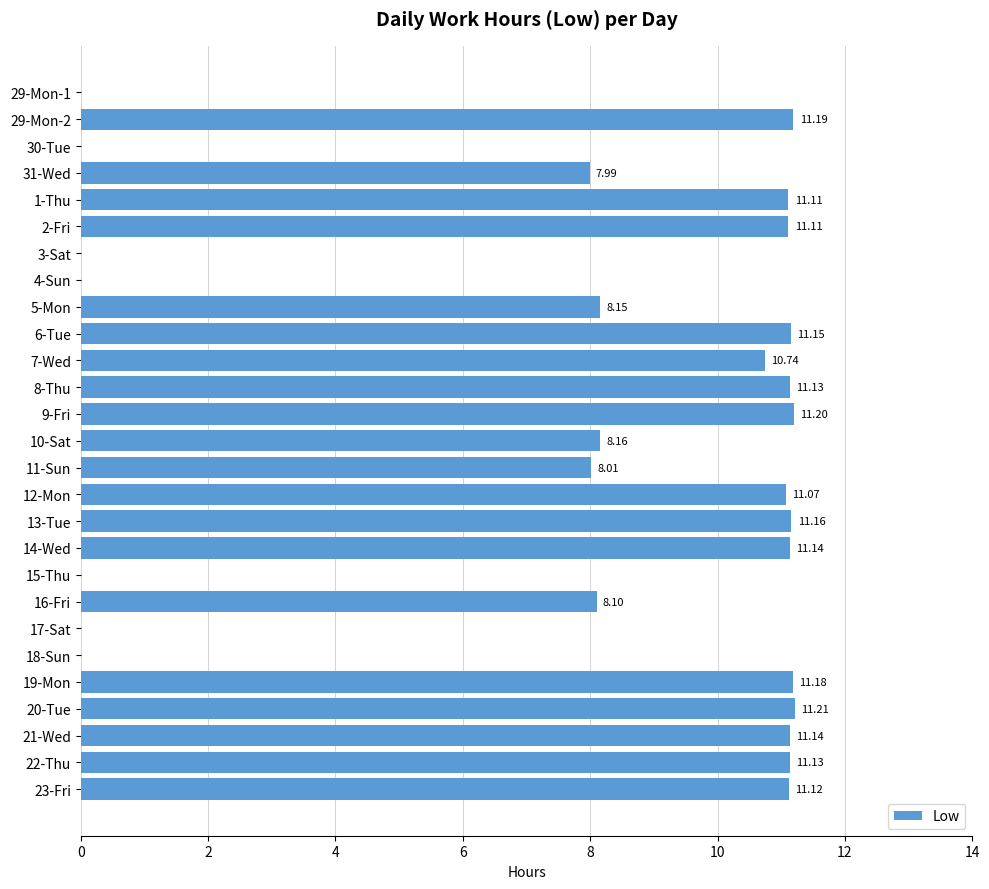

Which has a higher value, 31-Wed or 13-Tue?

13-Tue